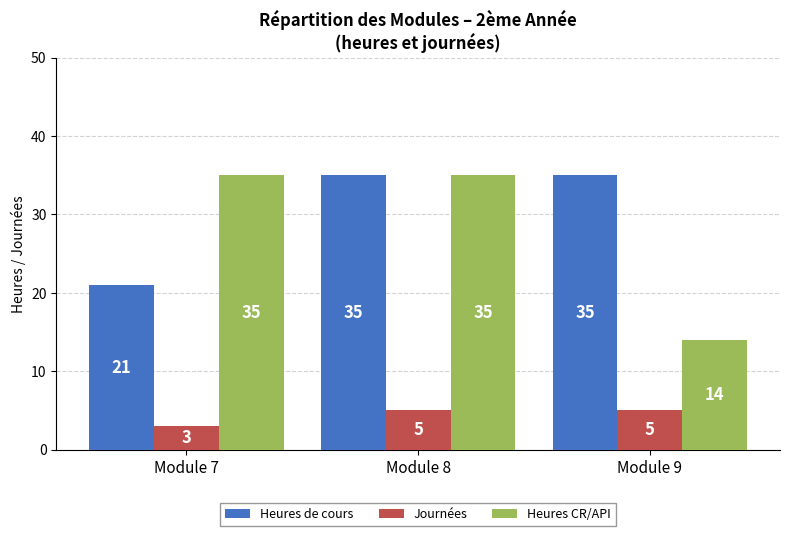

Reading left to right, transcribe all the data shown in this chart.

Heures de cours: Module 7=21	Module 8=35	Module 9=35
Journées: Module 7=3	Module 8=5	Module 9=5
Heures CR/API: Module 7=35	Module 8=35	Module 9=14